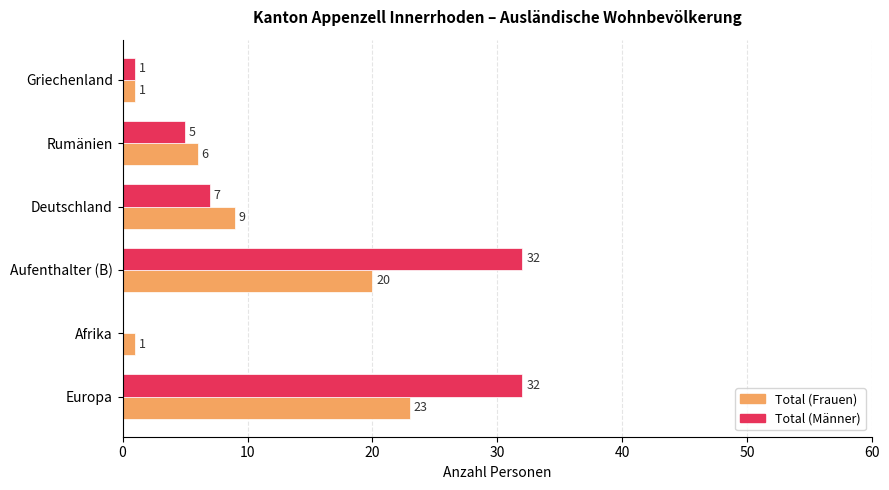

What is the approximate value of Total (Männer) at Rumänien?

5